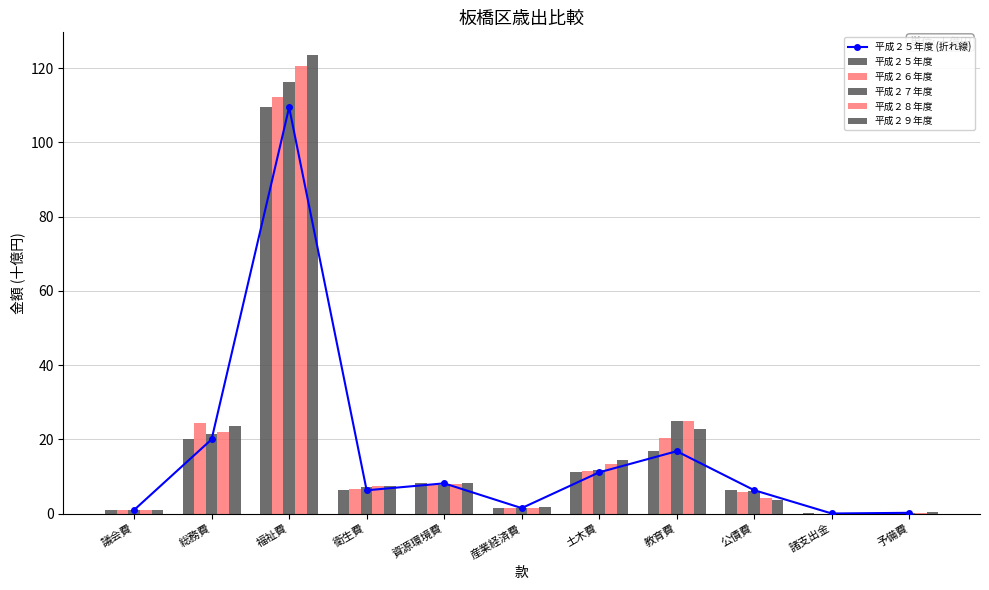

What is the total value across all series at 資源環境費?

48.3